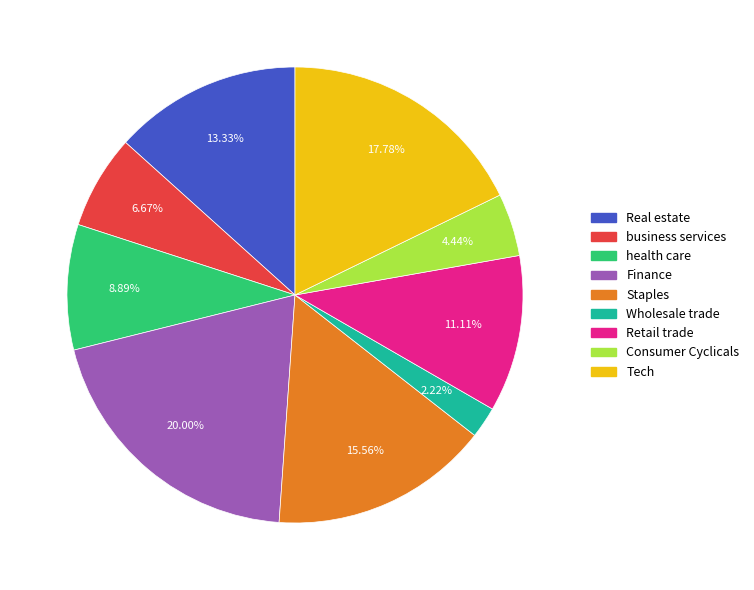

Do Wholesale trade and Retail trade together represent more than half of the pie?

No